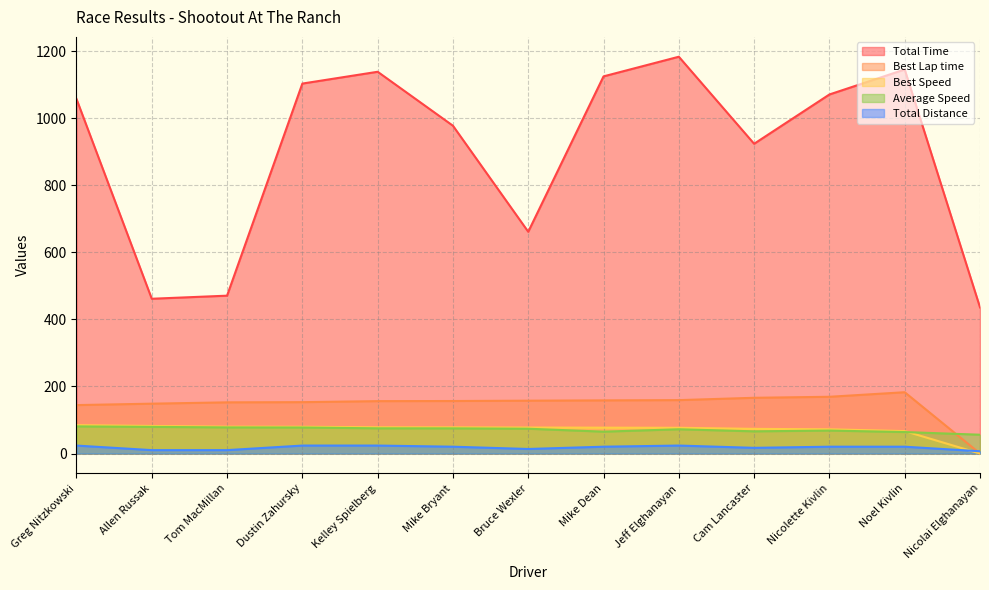

Is it true that Best Lap time equals 64.6 at Dustin Zahursky?

False